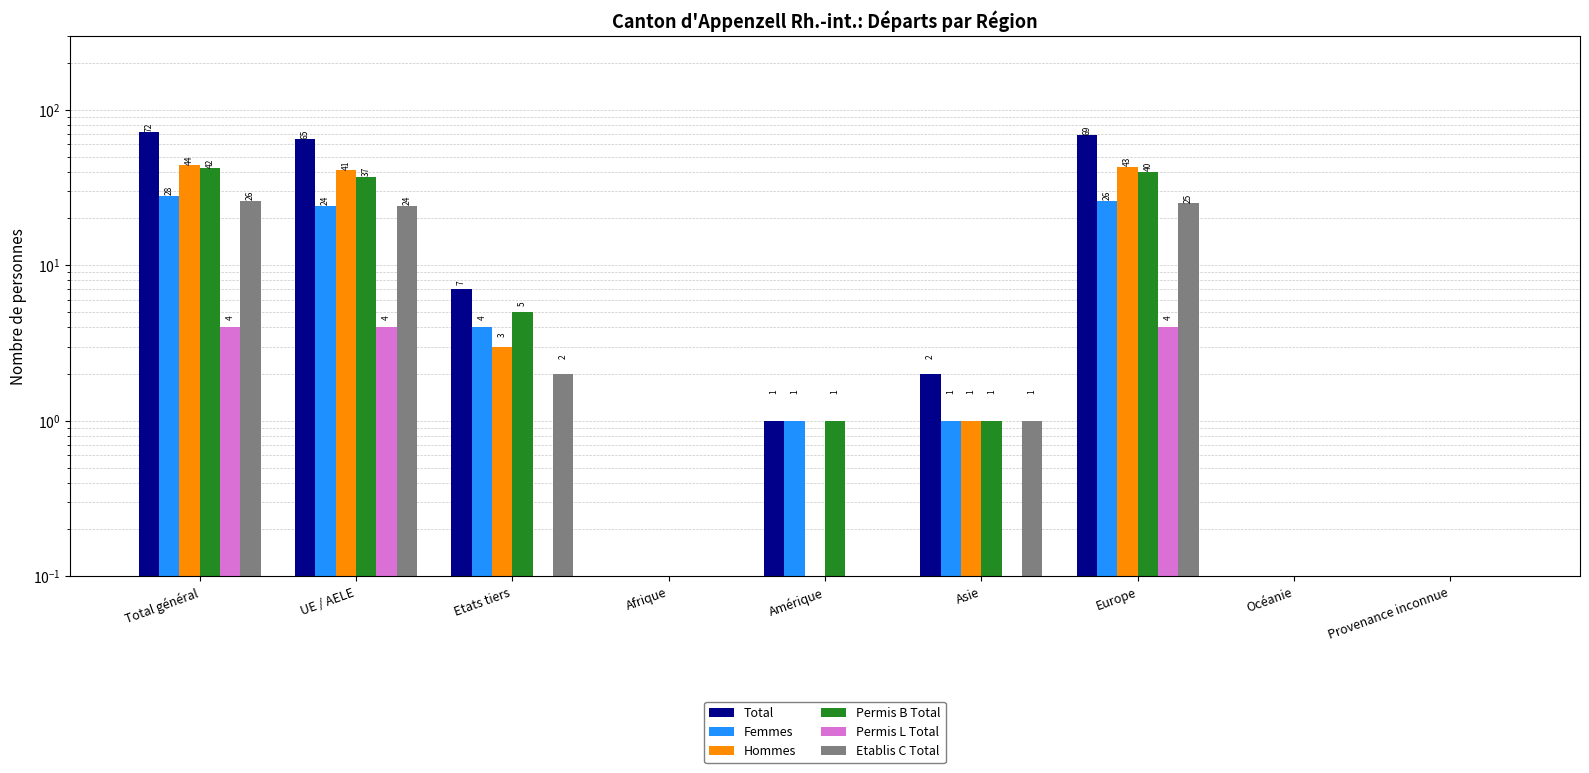

What are all the series names shown in the legend?

Total, Femmes, Hommes, Permis B Total, Permis L Total, Etablis C Total